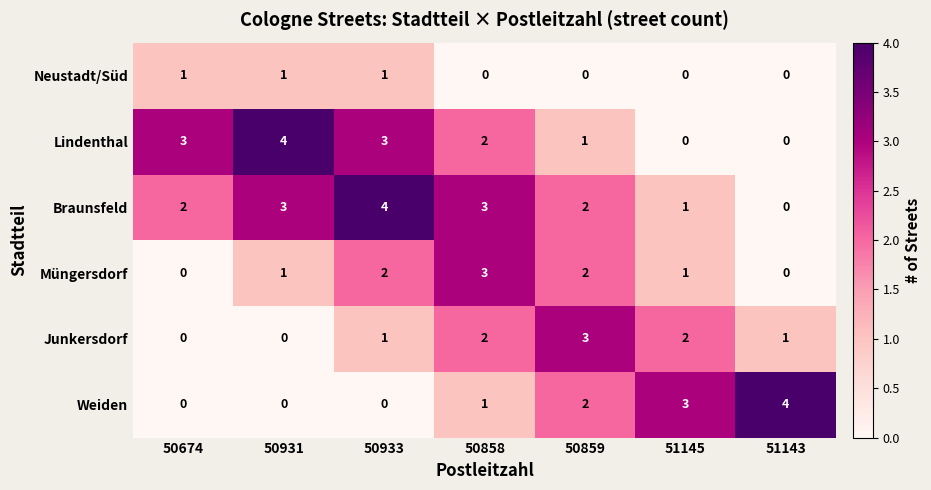

Count the Junkersdorf values in the range 0 to 2.

6